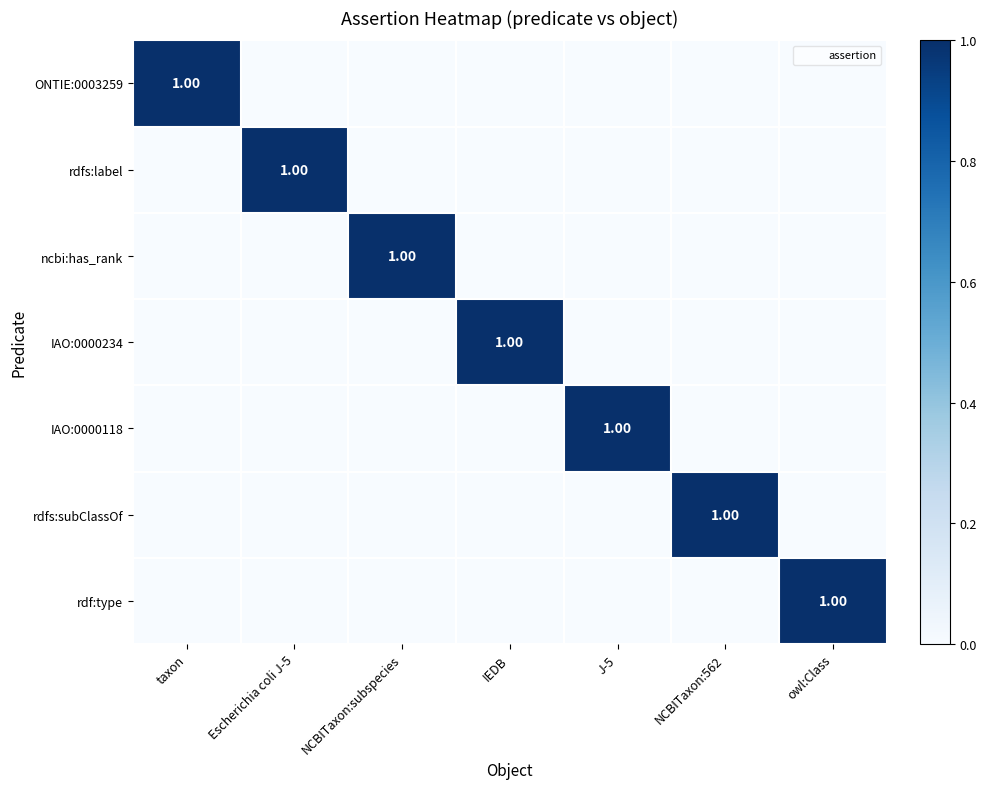

Which category has the highest value in the rdfs:label series?

Escherichia coli J-5